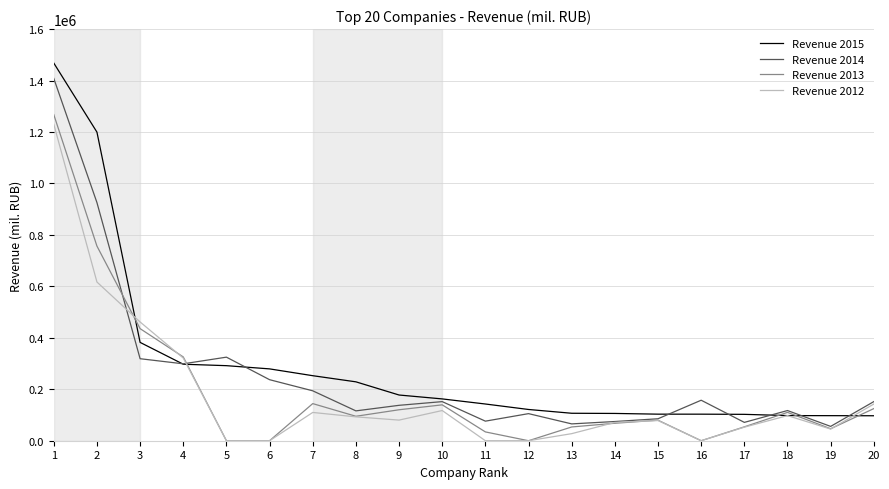

Does the chart have visible grid lines?

Yes